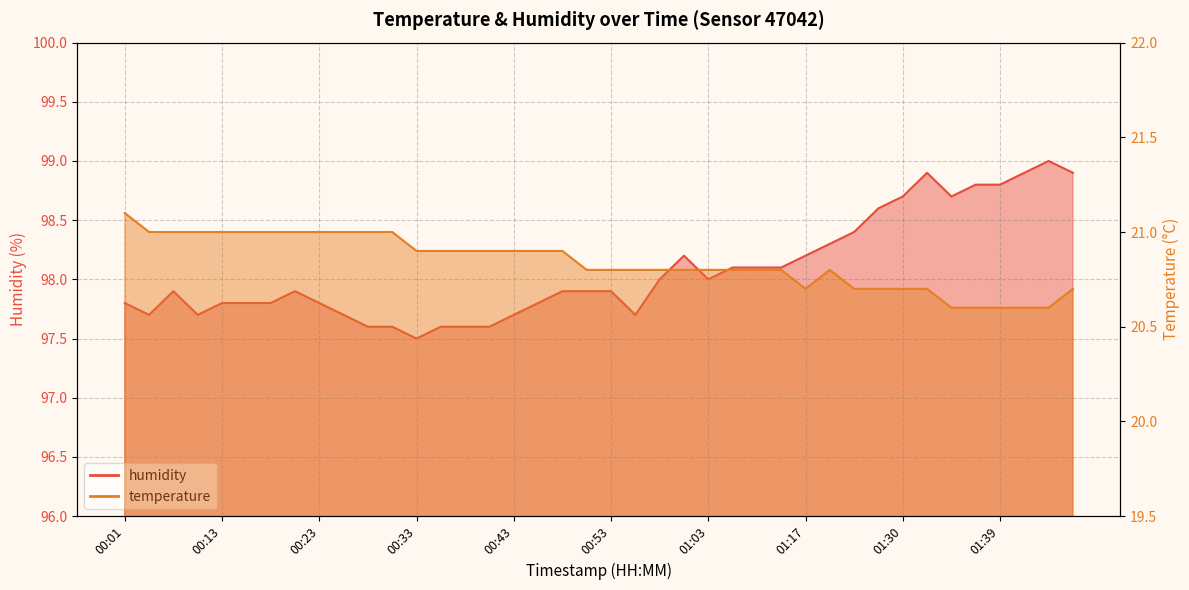

What is the approximate value of temperature at 00:26?

21.0